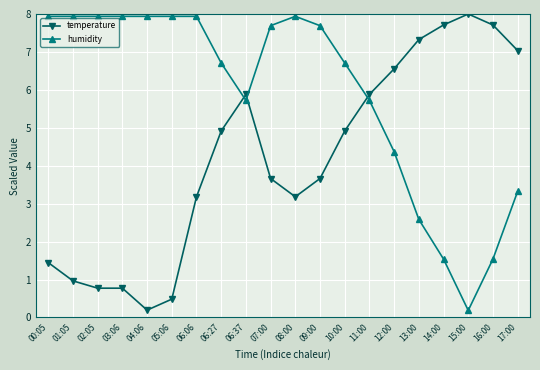

Reading left to right, transcribe all the data shown in this chart.

temperature: 1.4	1.0	0.8	0.8	0.2	0.5	3.2	4.9	5.9	3.7	3.2	3.7	4.9	5.9	6.6	7.3	7.7	8.0	7.7	7.0
humidity: 7.9	7.9	7.9	7.9	7.9	7.9	7.9	6.7	5.7	7.7	7.9	7.7	6.7	5.7	4.4	2.6	1.5	0.2	1.5	3.3